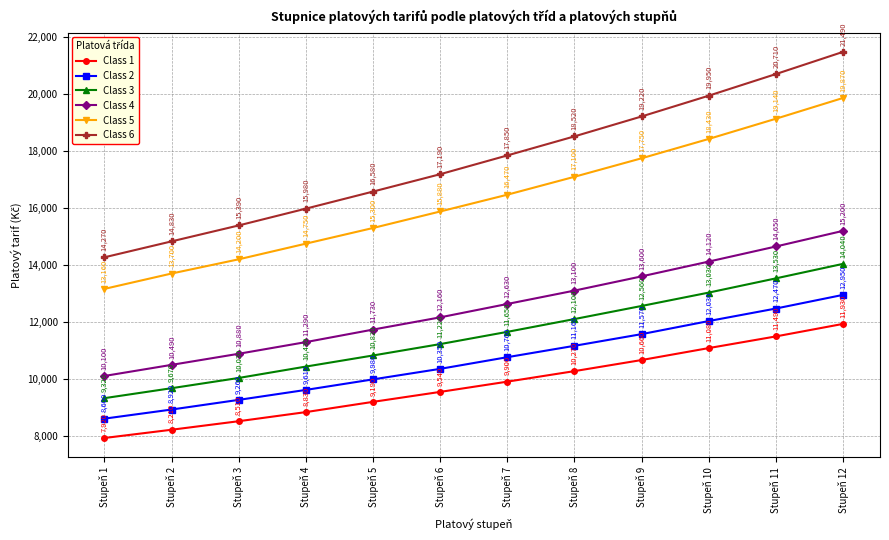

Which category has the highest value across all series?

Stupeň 12